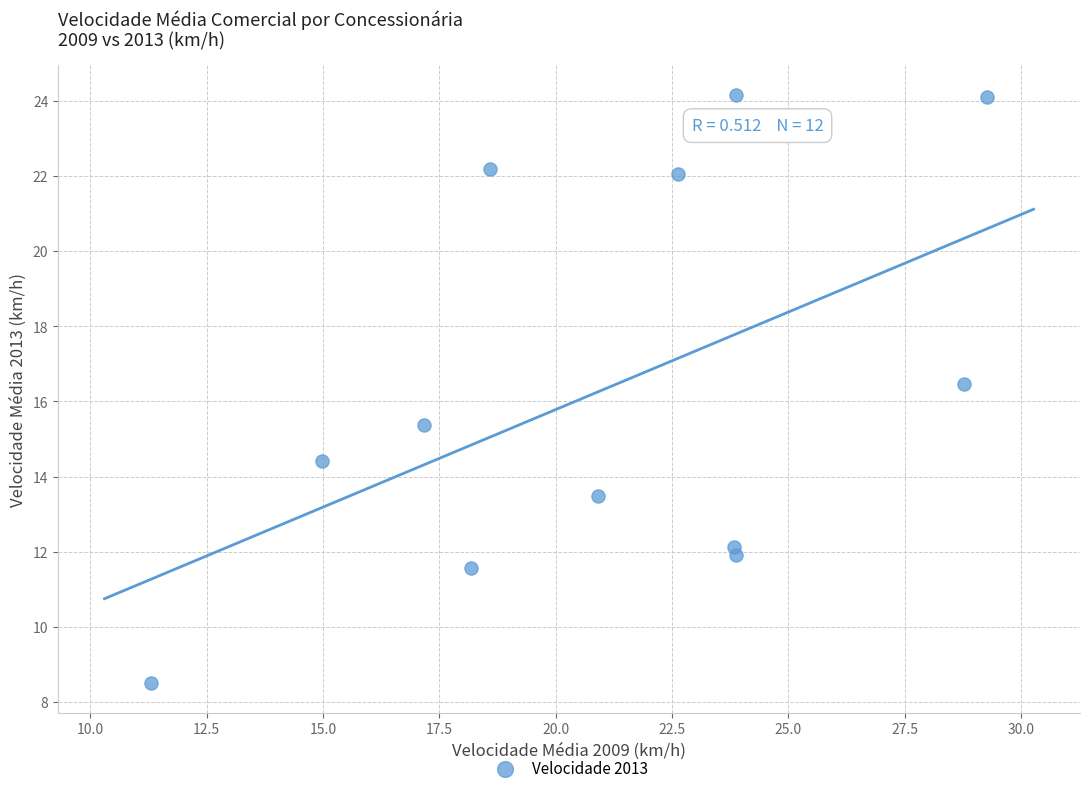

What is the range of Y values (max minus min)?

15.7